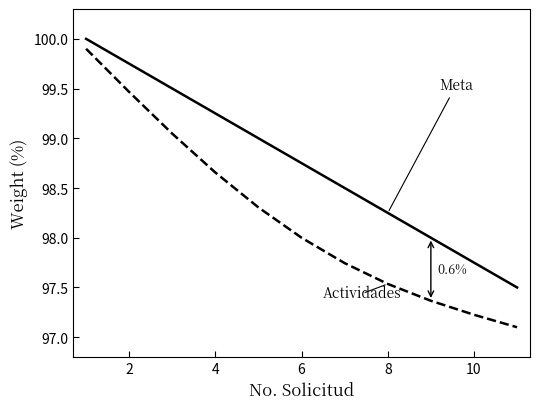

What is the maximum value shown in the chart?

100.0